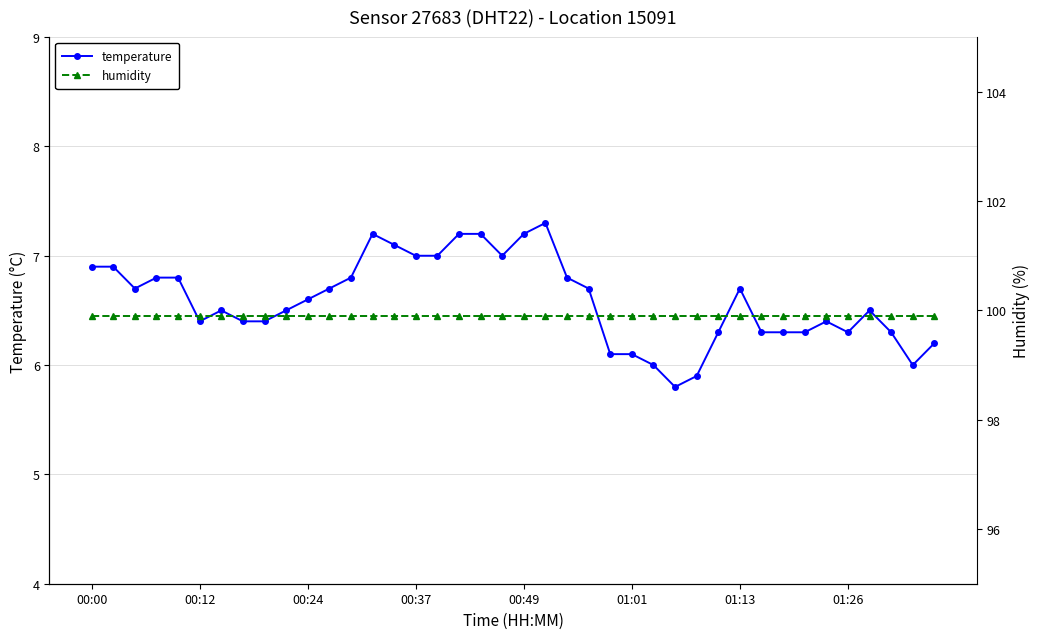

Is it true that humidity equals 99.9 at 36?

True